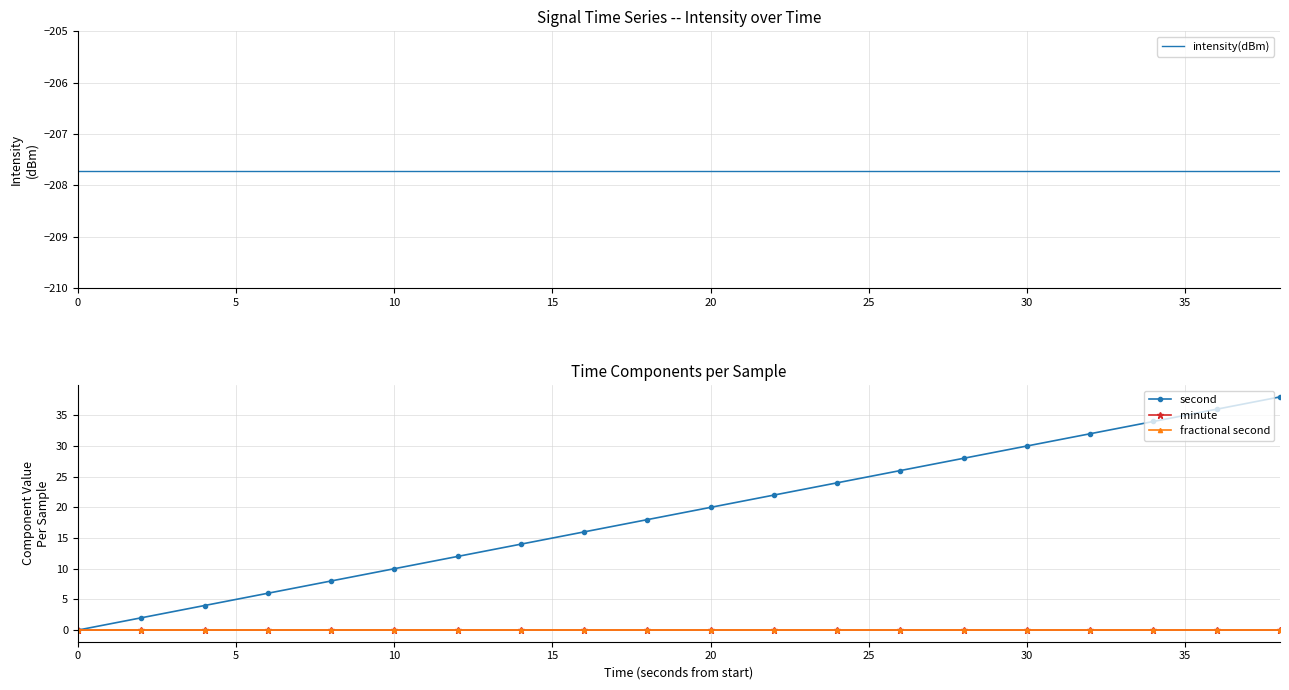

Which series has the largest range (max minus min)?

second